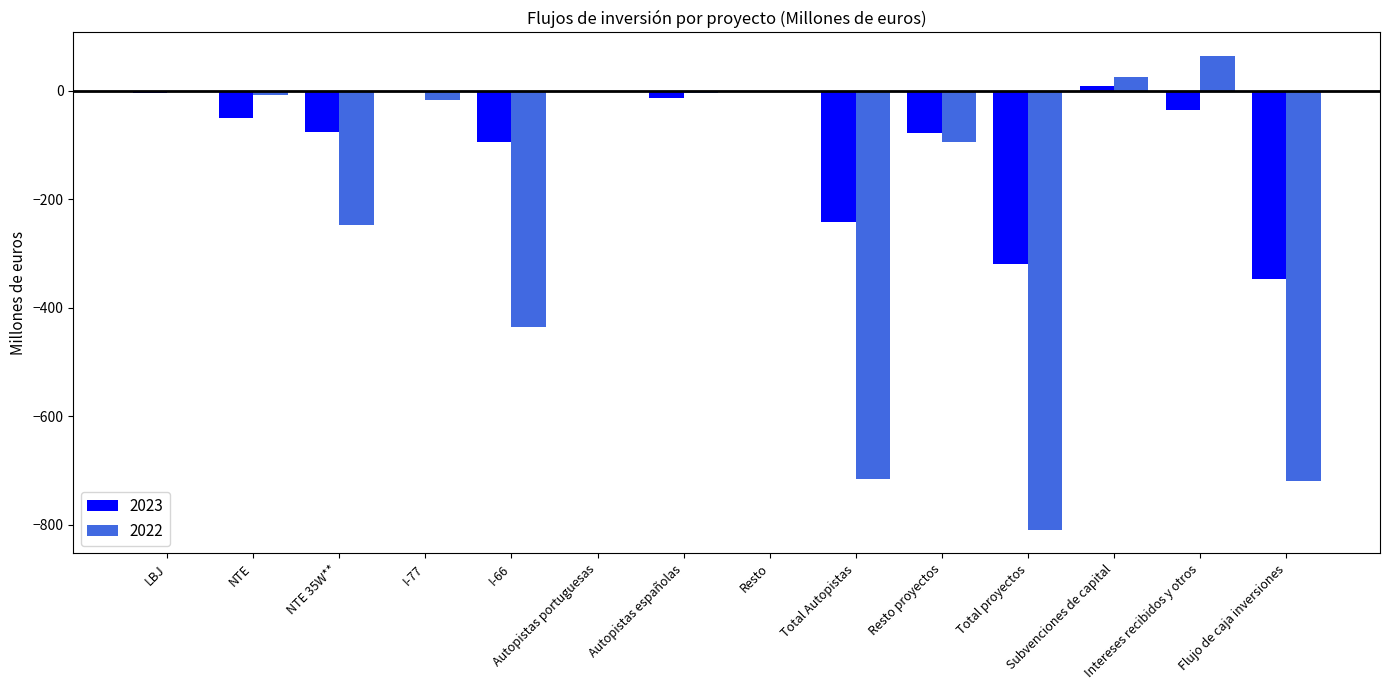

Are the bars grouped side by side (vs. stacked)?

Yes